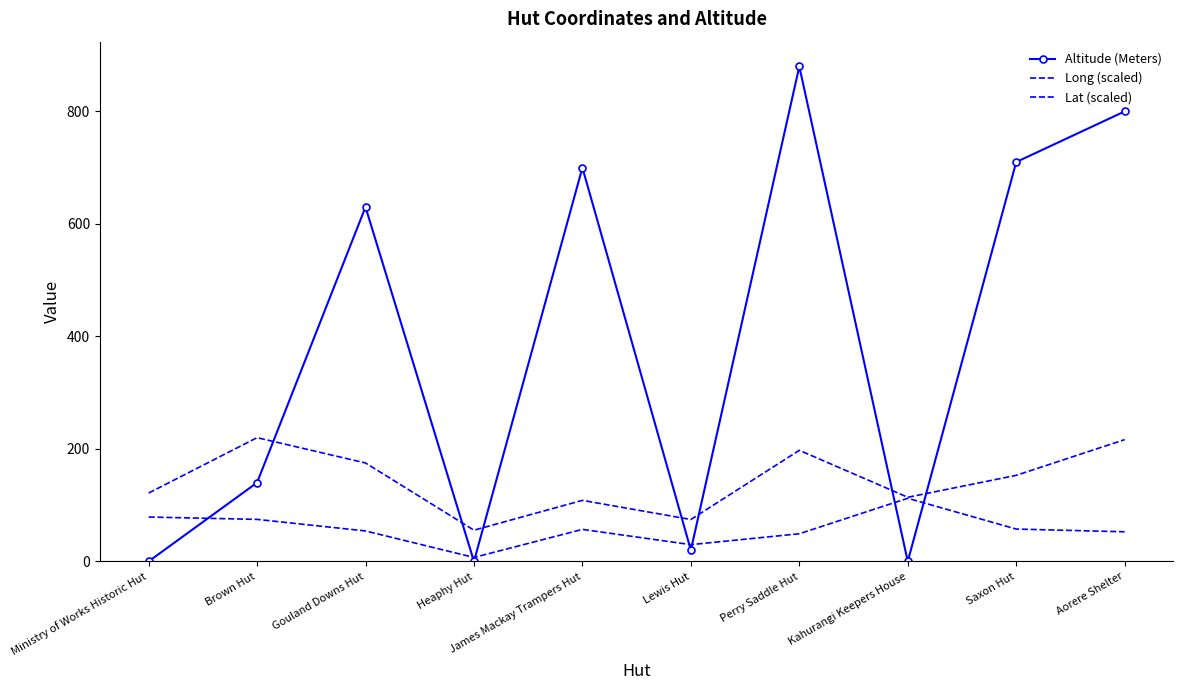

Is this an area chart (filled region under the line)?

No